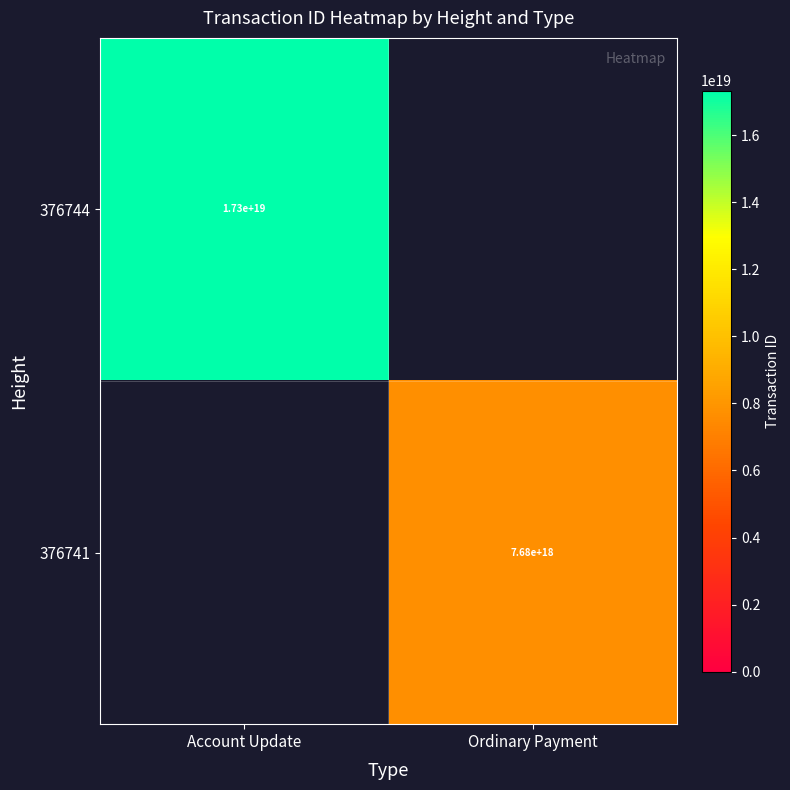

True or false: 376744 has a value of 17300000000000000000 at Account Update.

True